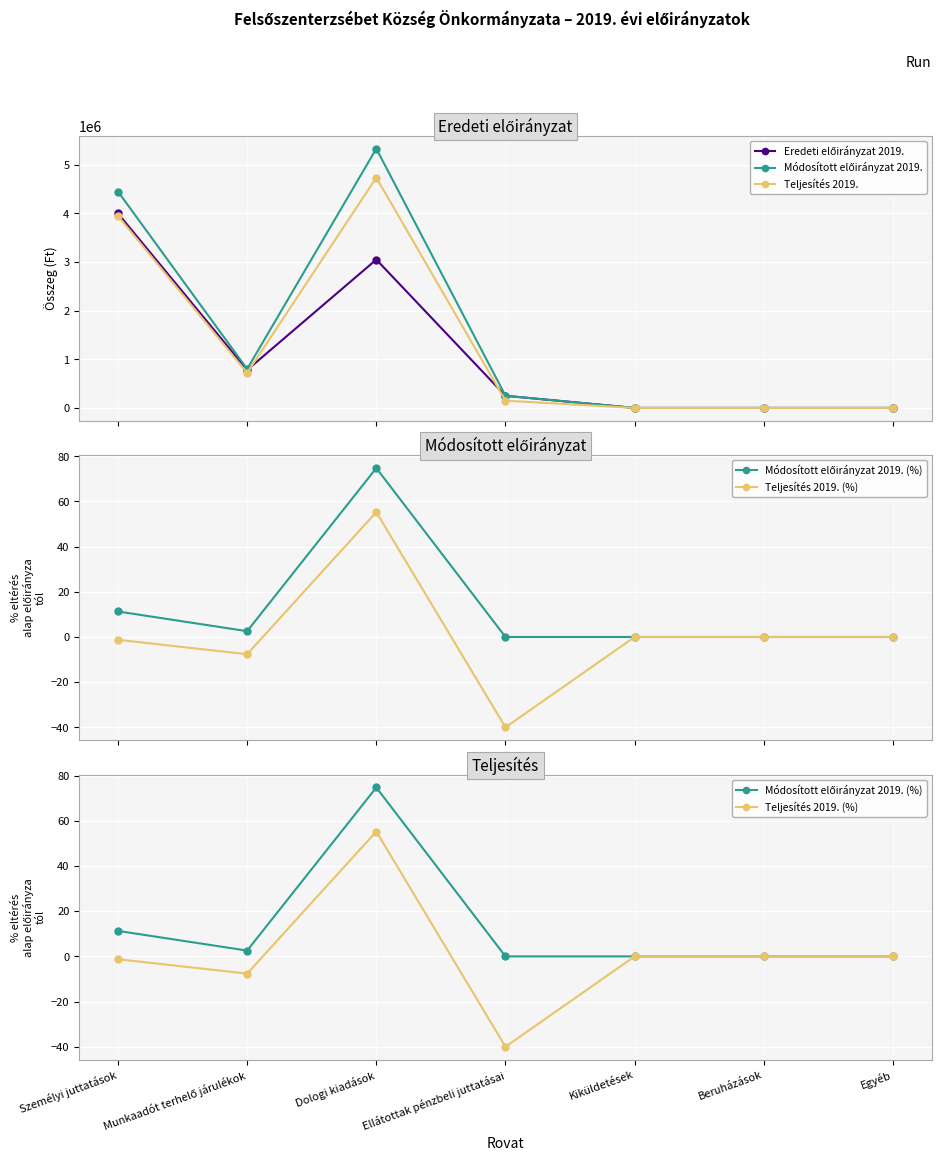

What is the lowest value of the Teljesítés 2019. (%) series?

-40.0